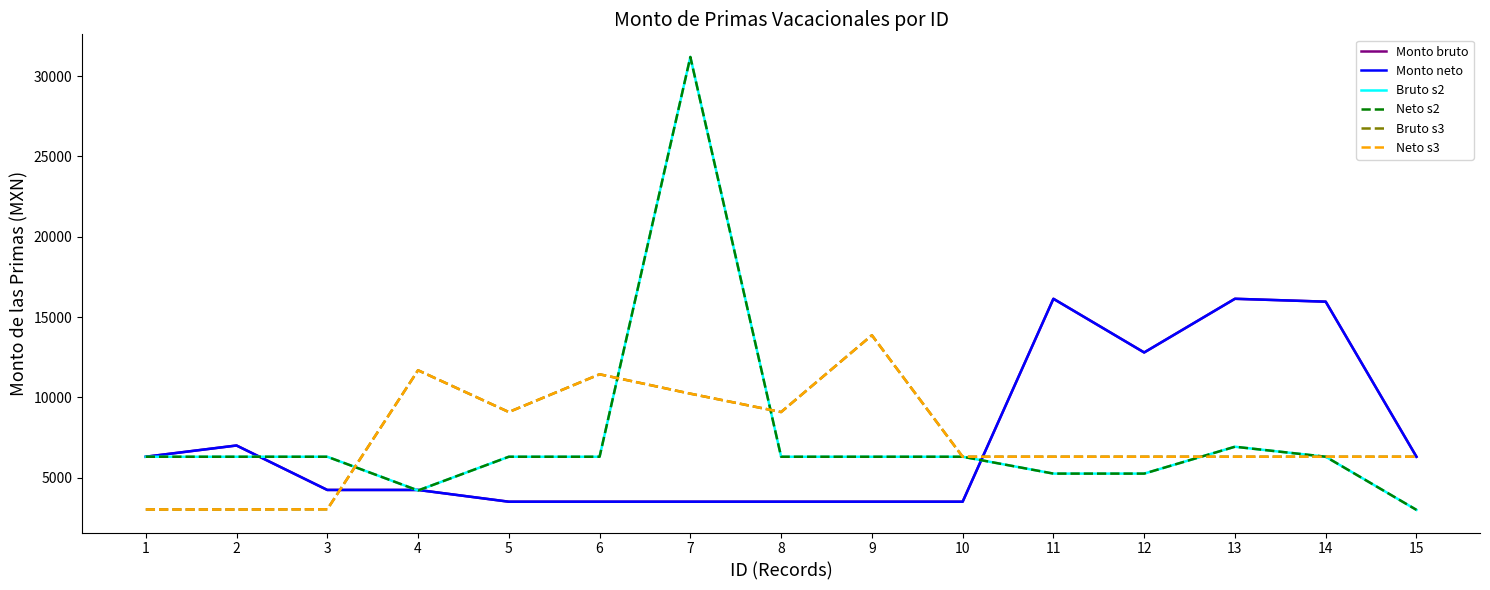

What is the value of the Monto neto point at the 2nd from the left?

7000.0